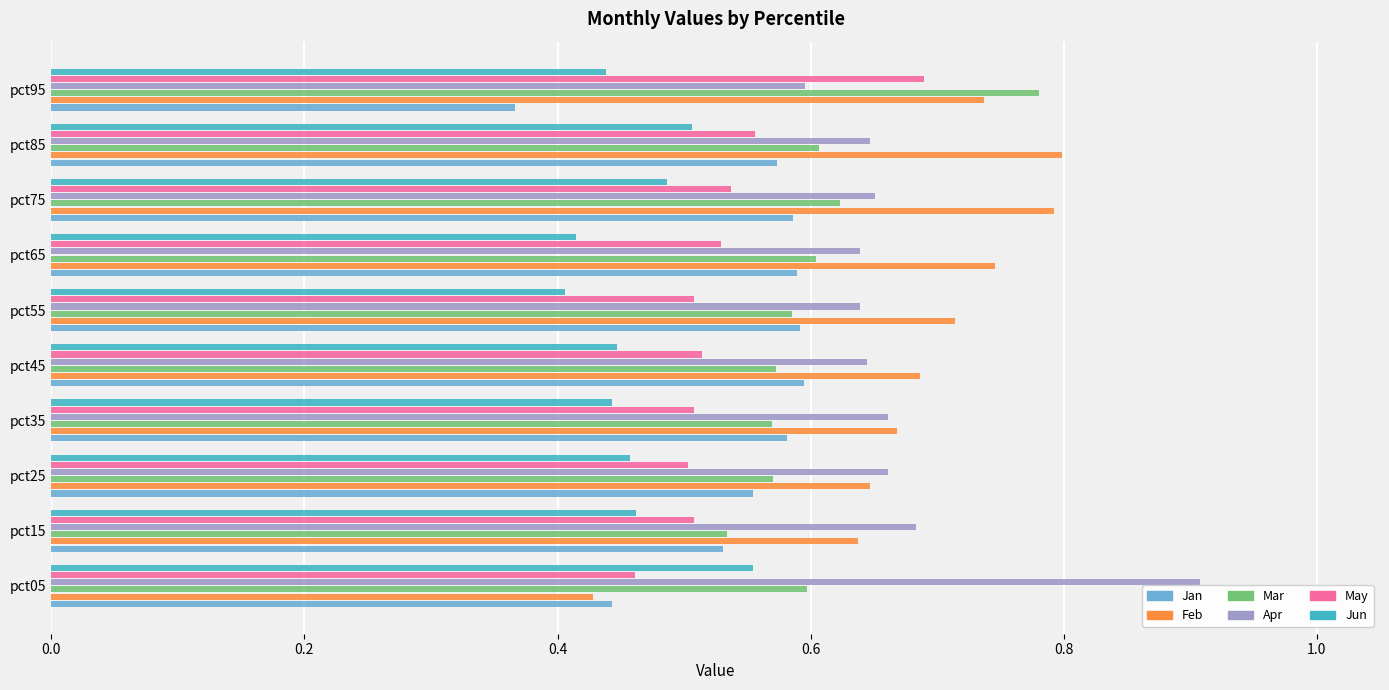

What is the difference between the highest and lowest values at pct55?

0.3